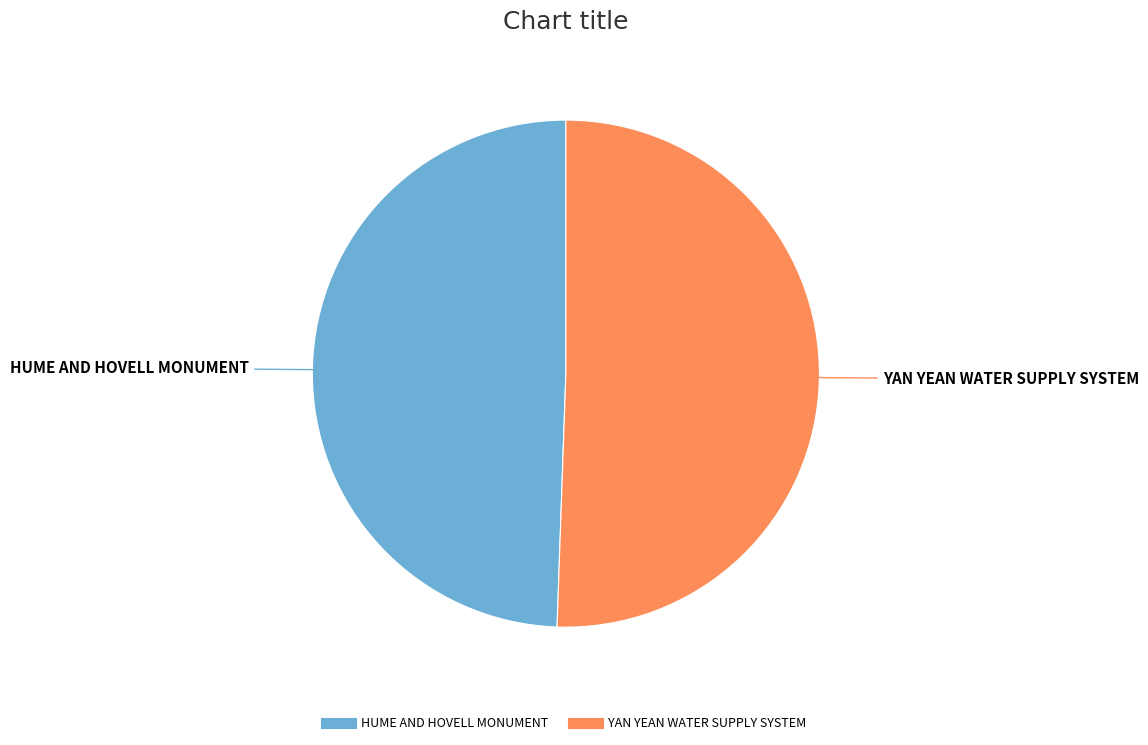

Which slice is the largest?

YAN YEAN WATER SUPPLY SYSTEM